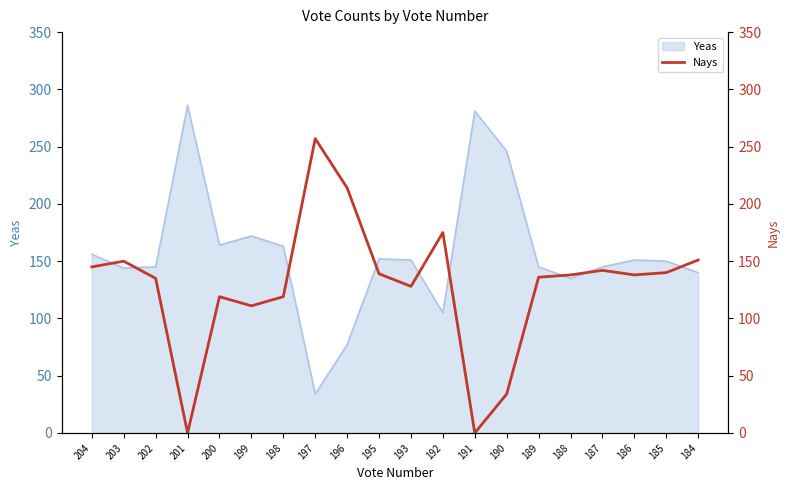

How many interior local valleys (lower than both neighbors) does the data have?

5